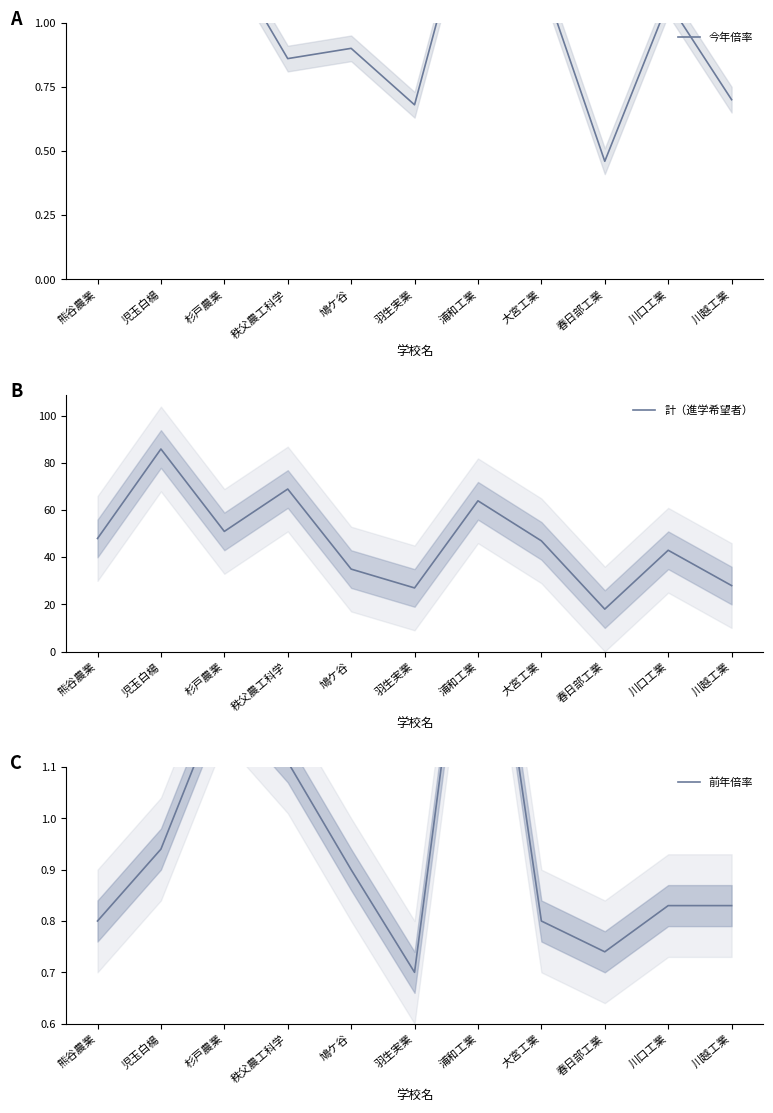

Reading left to right, list all the values displayed in this chart.

今年倍率: 熊谷農業=1.2	児玉白楊=1.1	杉戸農業=1.3	秩父農工科学=0.9	鳩ケ谷=0.9	羽生実業=0.7	浦和工業=1.6	大宮工業=1.2	春日部工業=0.5	川口工業=1.1	川越工業=0.7
計（進学希望者）: 熊谷農業=48.0	児玉白楊=86.0	杉戸農業=51.0	秩父農工科学=69.0	鳩ケ谷=35.0	羽生実業=27.0	浦和工業=64.0	大宮工業=47.0	春日部工業=18.0	川口工業=43.0	川越工業=28.0
前年倍率: 熊谷農業=0.8	児玉白楊=0.9	杉戸農業=1.2	秩父農工科学=1.1	鳩ケ谷=0.9	羽生実業=0.7	浦和工業=1.6	大宮工業=0.8	春日部工業=0.7	川口工業=0.8	川越工業=0.8